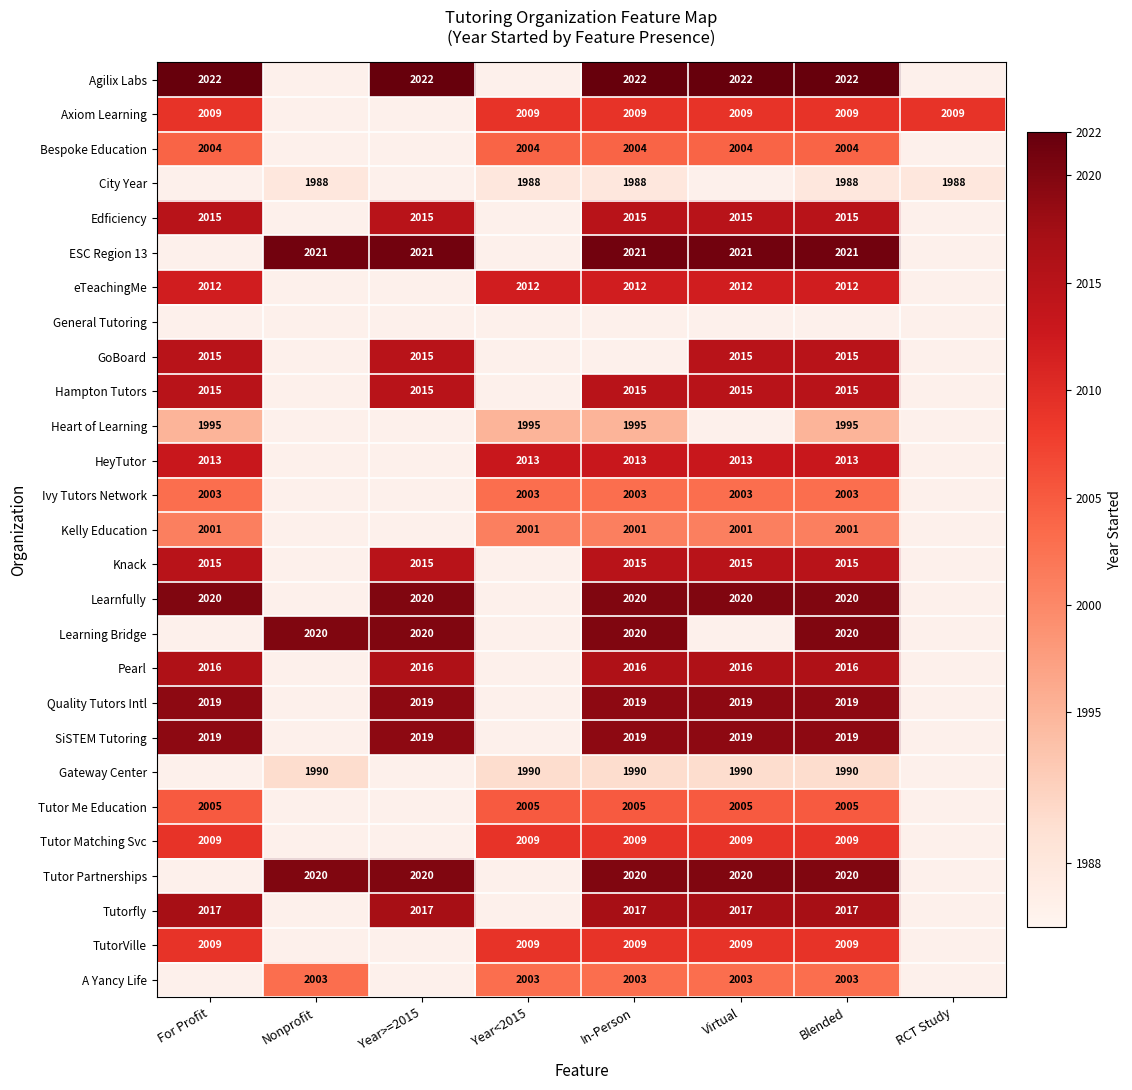

Is the value of eTeachingMe at Virtual greater than the value of Tutor Partnerships at Blended?

No